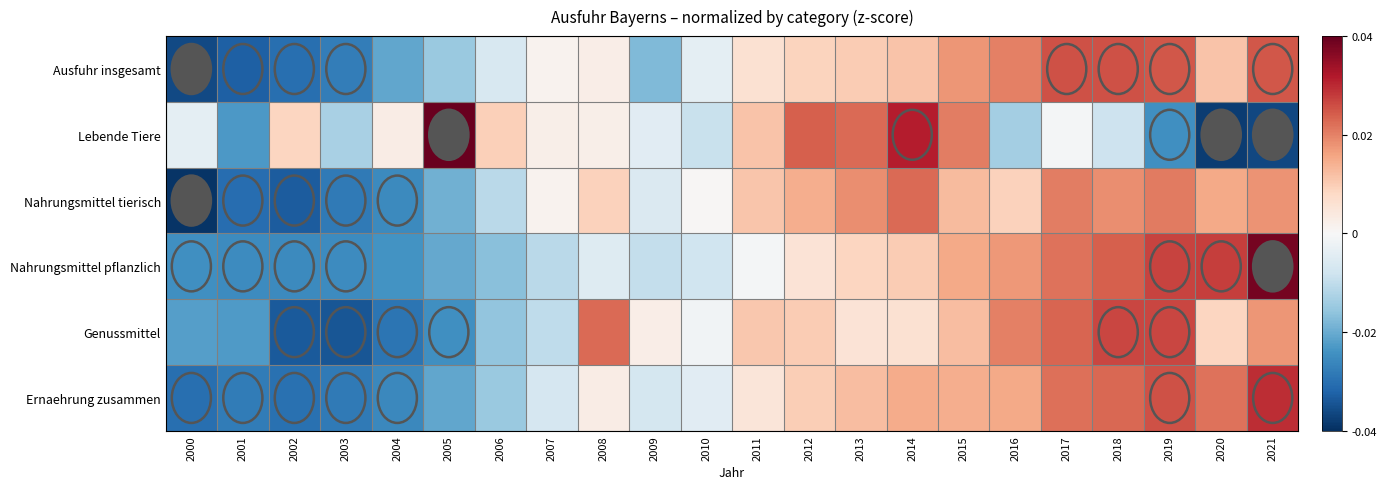

Which has a higher value, 2006 or 2005?

2006